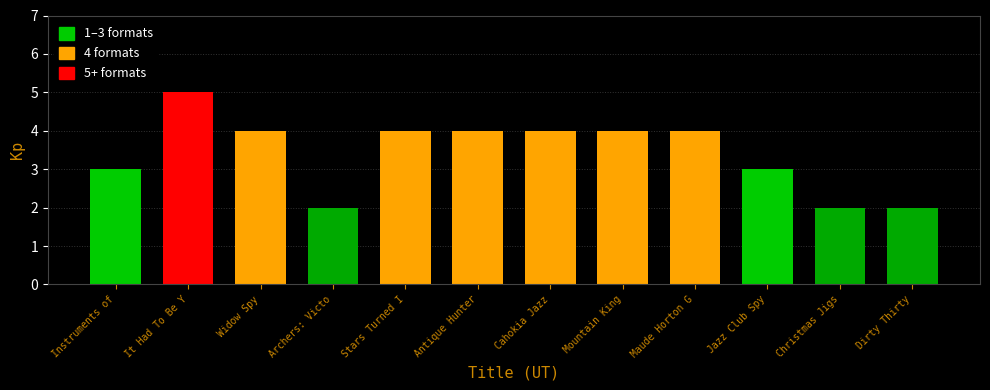

What is the difference between the values at Maude Horton Glorious Revenge and Jazz Club Spy?

1